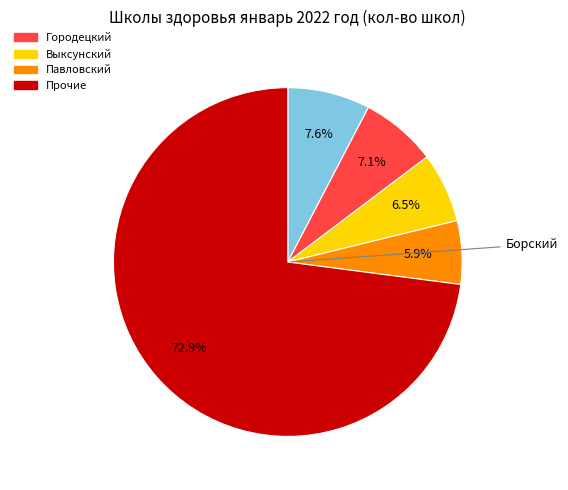

Is there any slice that represents more than half of the pie?

Yes